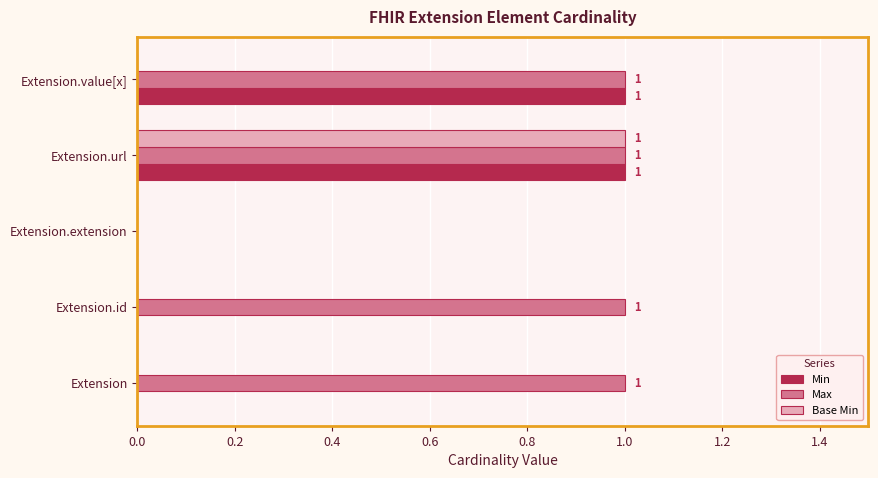

True or false: Base Min has a value of 0 at Extension.value[x].

True